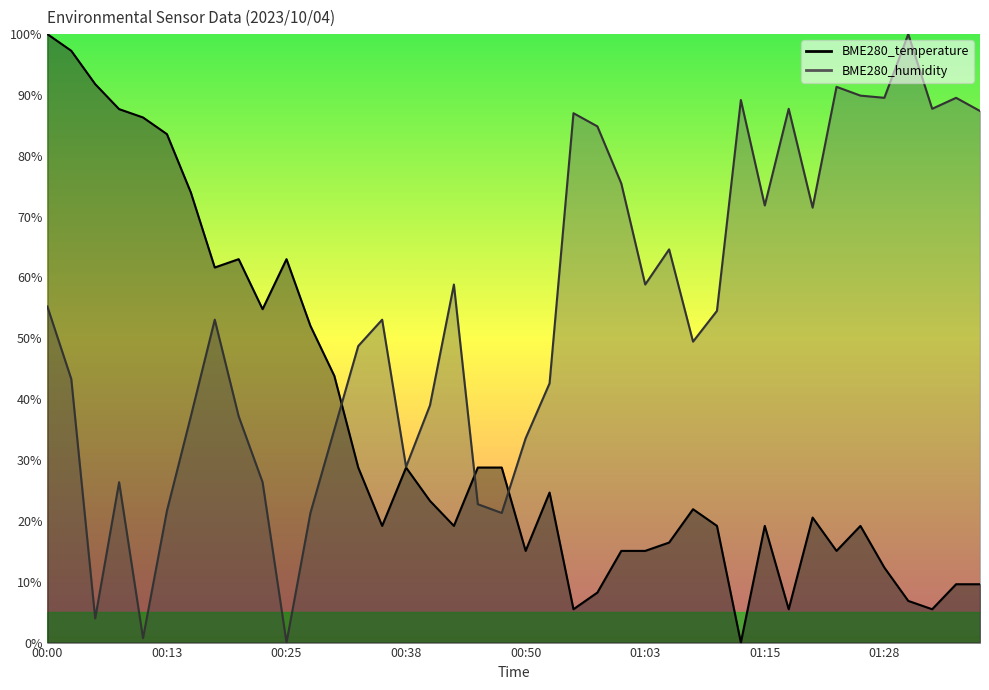

What is the average value of the BME280_humidity series?

53.5